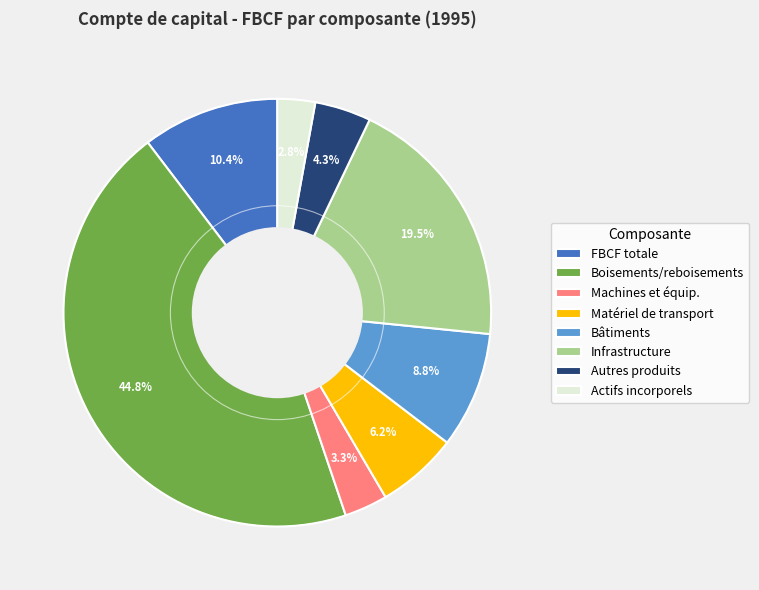

Approximately how many times larger is the value at Boisements/reboisements compared to Infrastructure?

2.3